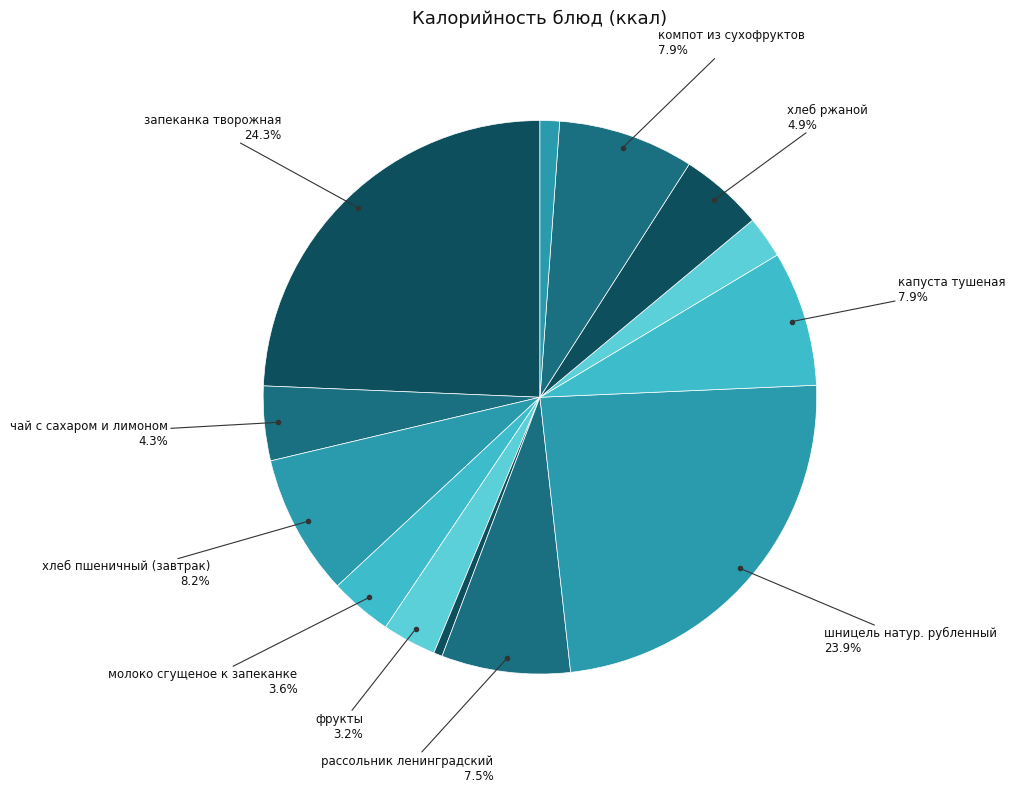

How many segments does this pie chart have?

13